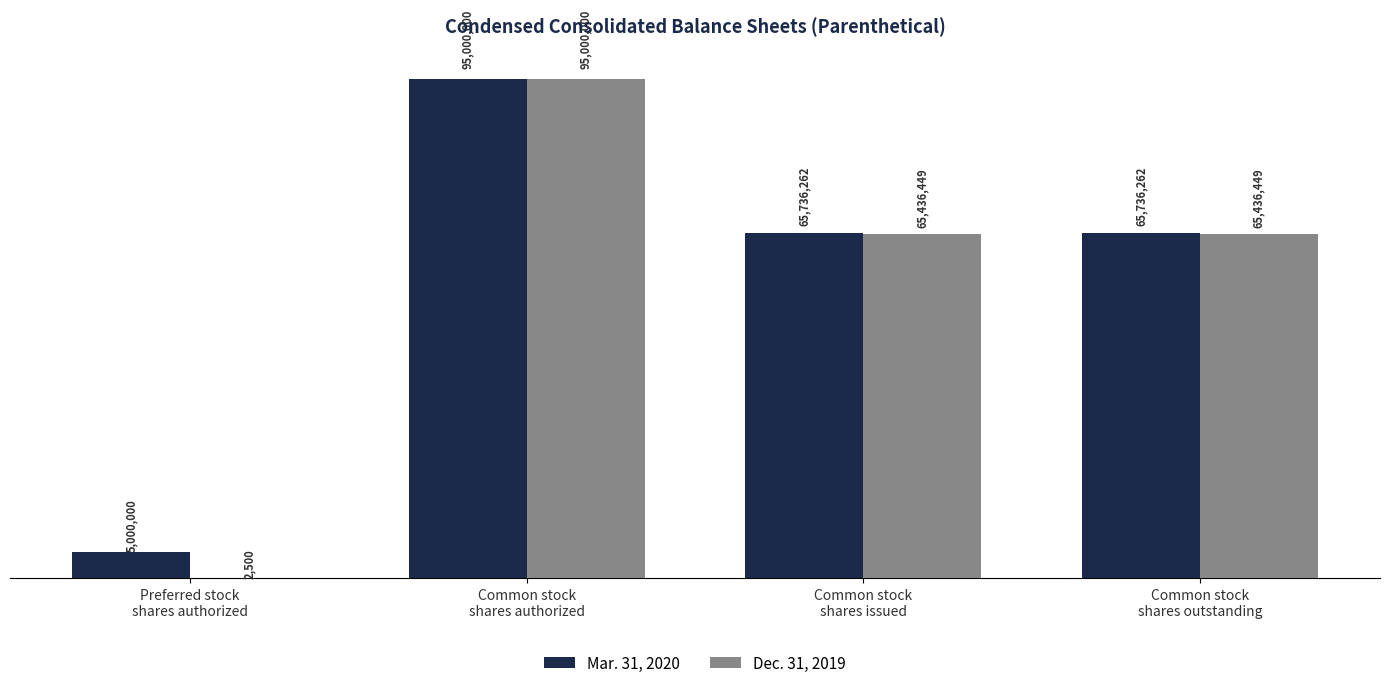

What is the sum of all Mar. 31, 2020 values?

231472524